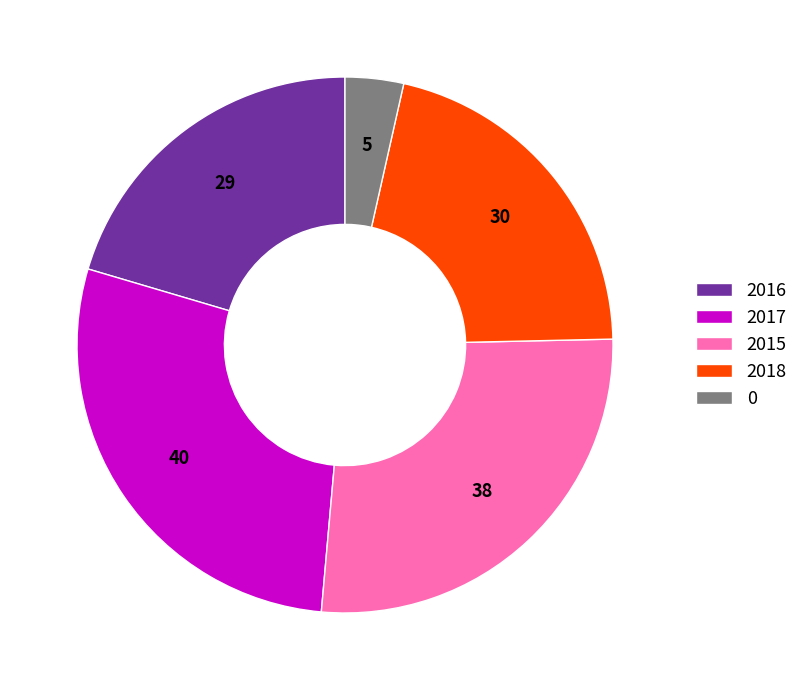

How many segments does this pie chart have?

5